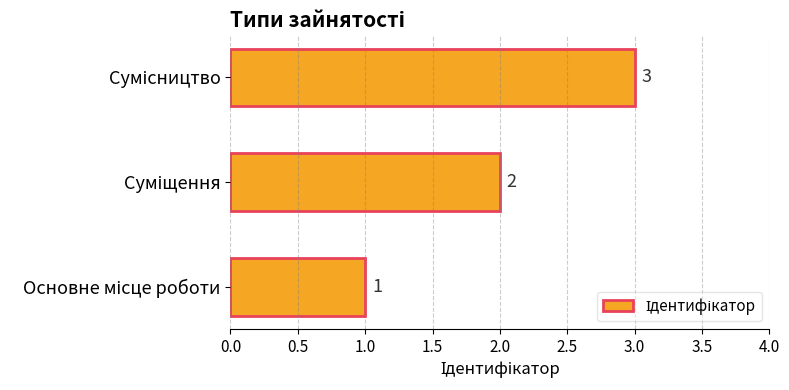

What is the average value?

2